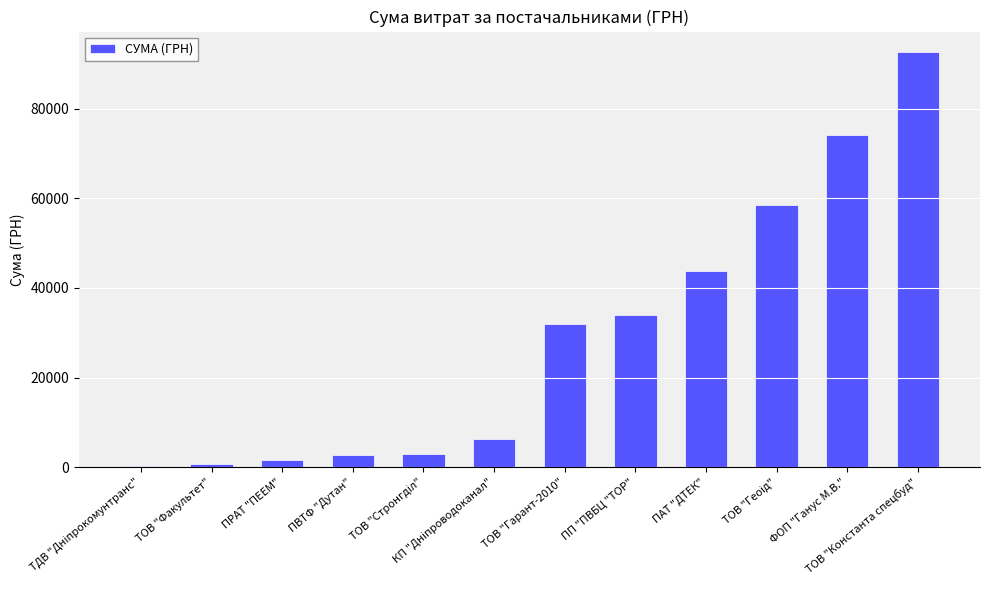

The chart shows a value of 165156.2 at ТОВ "Константа спецбуд". True or false?

False